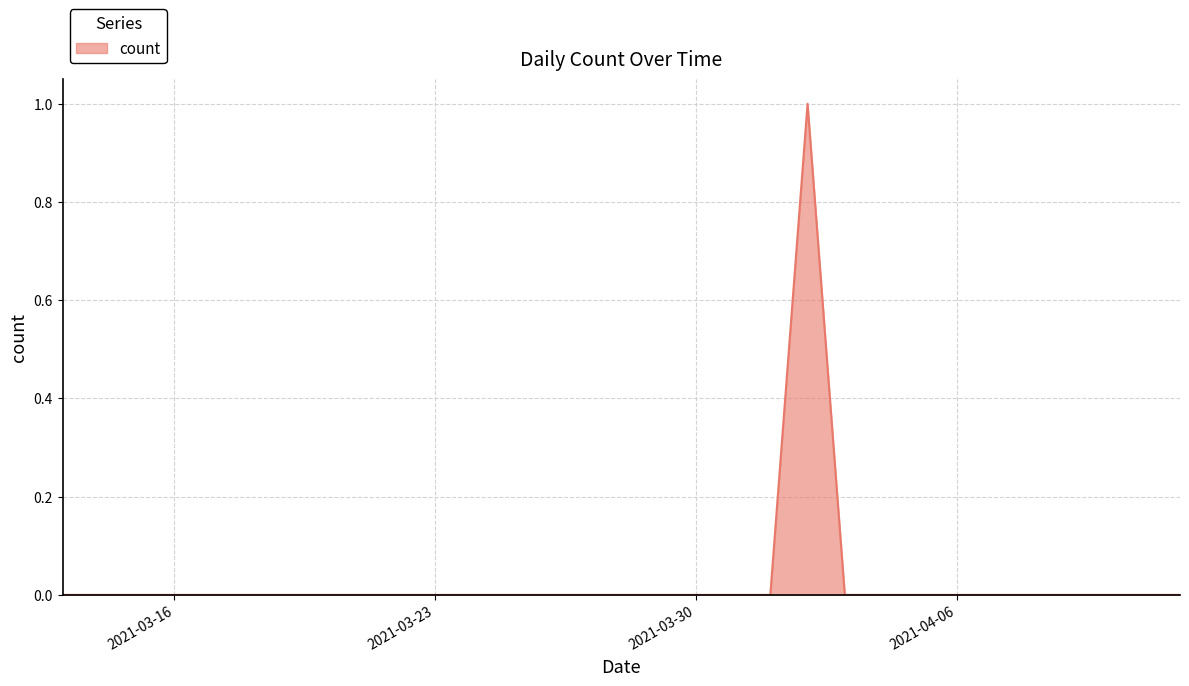

True or false: the data has more than 0 interior local peaks.

True